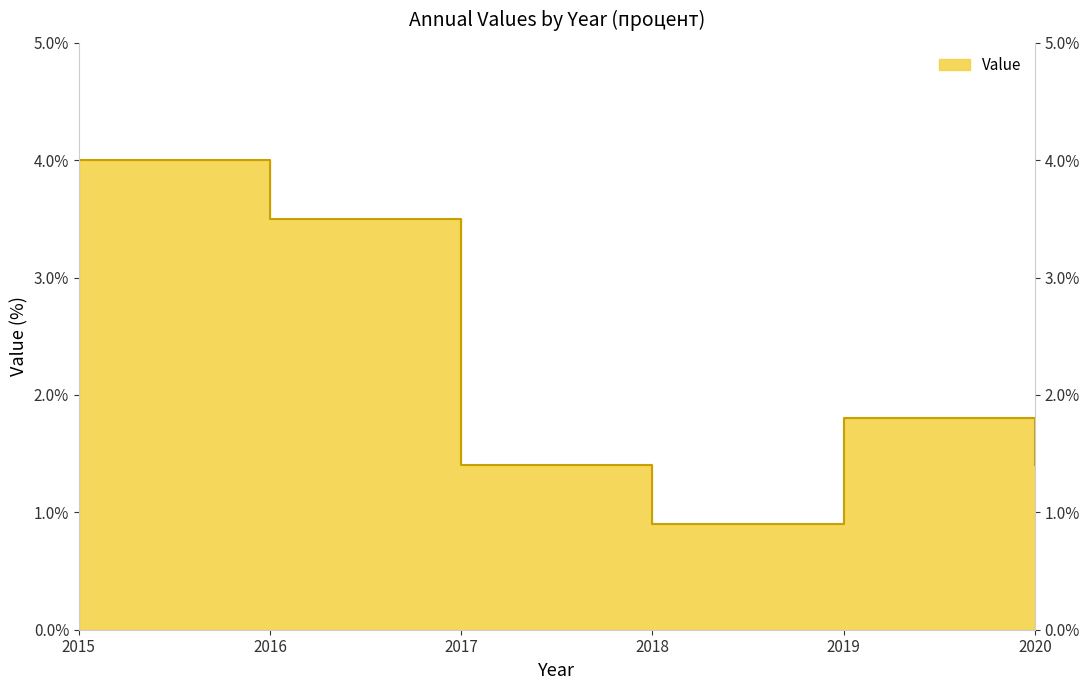

How many lines are shown in the chart?

1